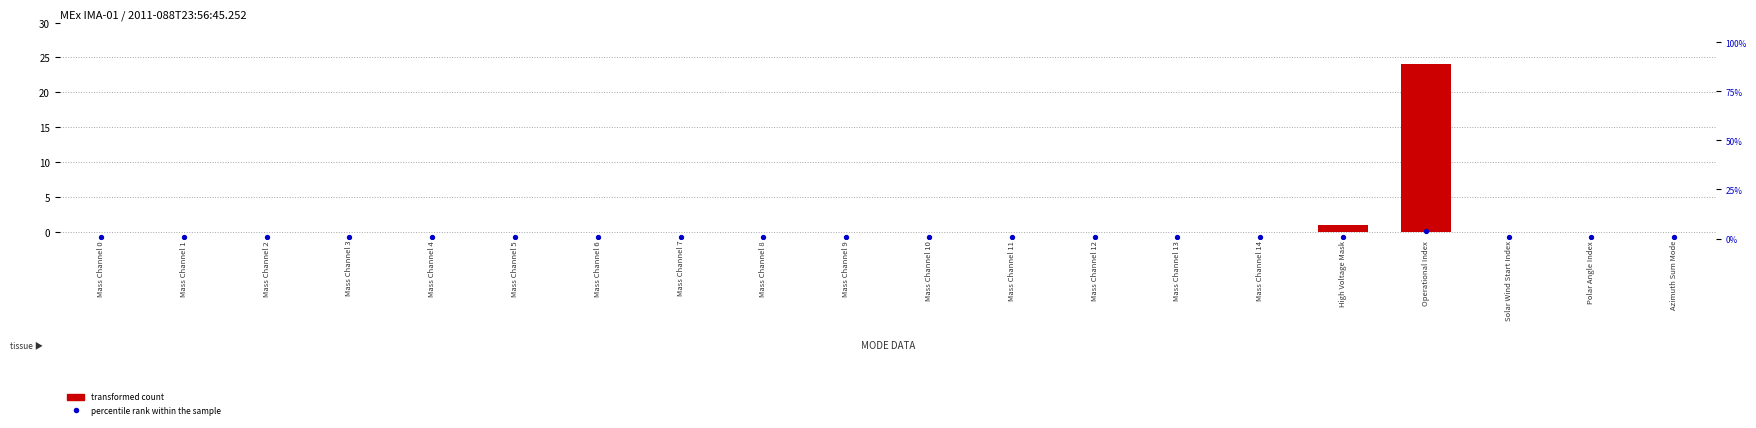

Which series has the largest Y range (max minus min)?

transformed count